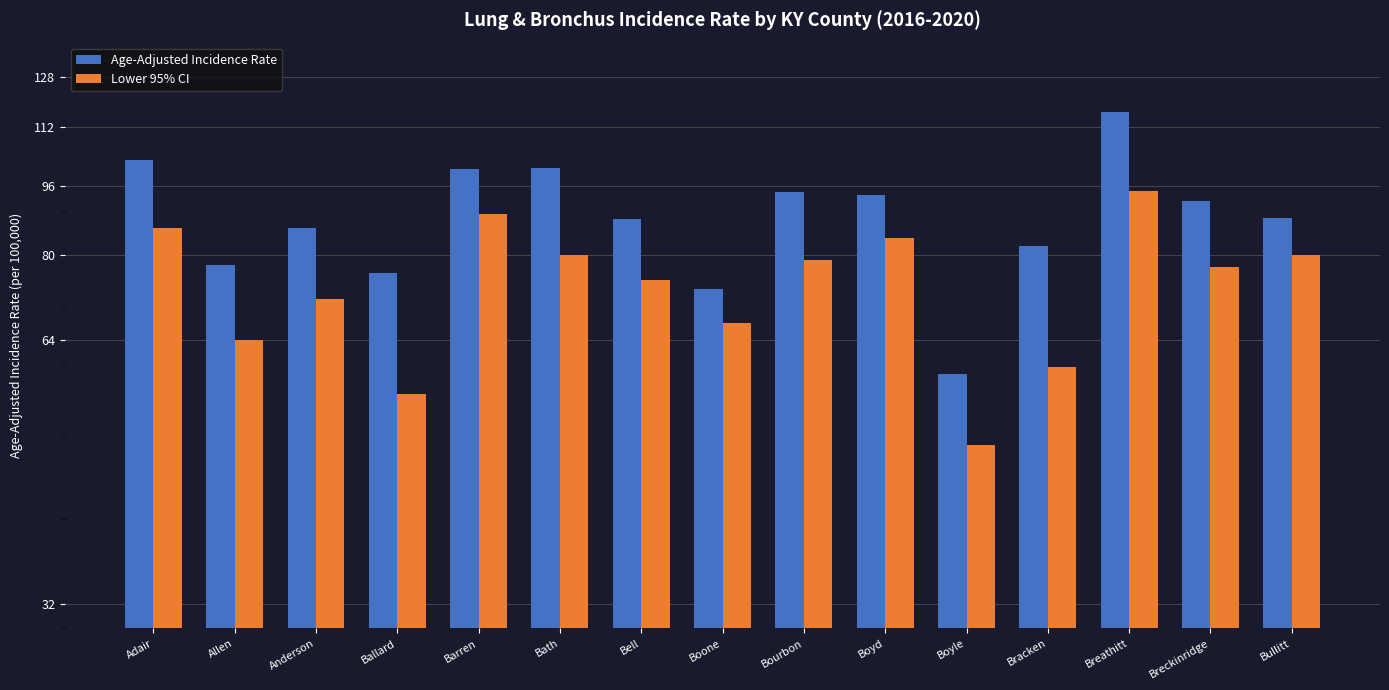

What is the label of the 8th bar from the left?

Boone